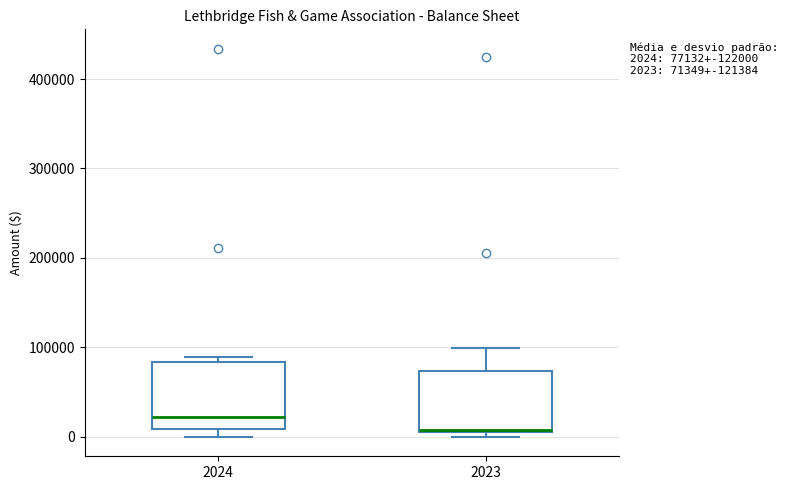

Which box's median line is the highest?

2024